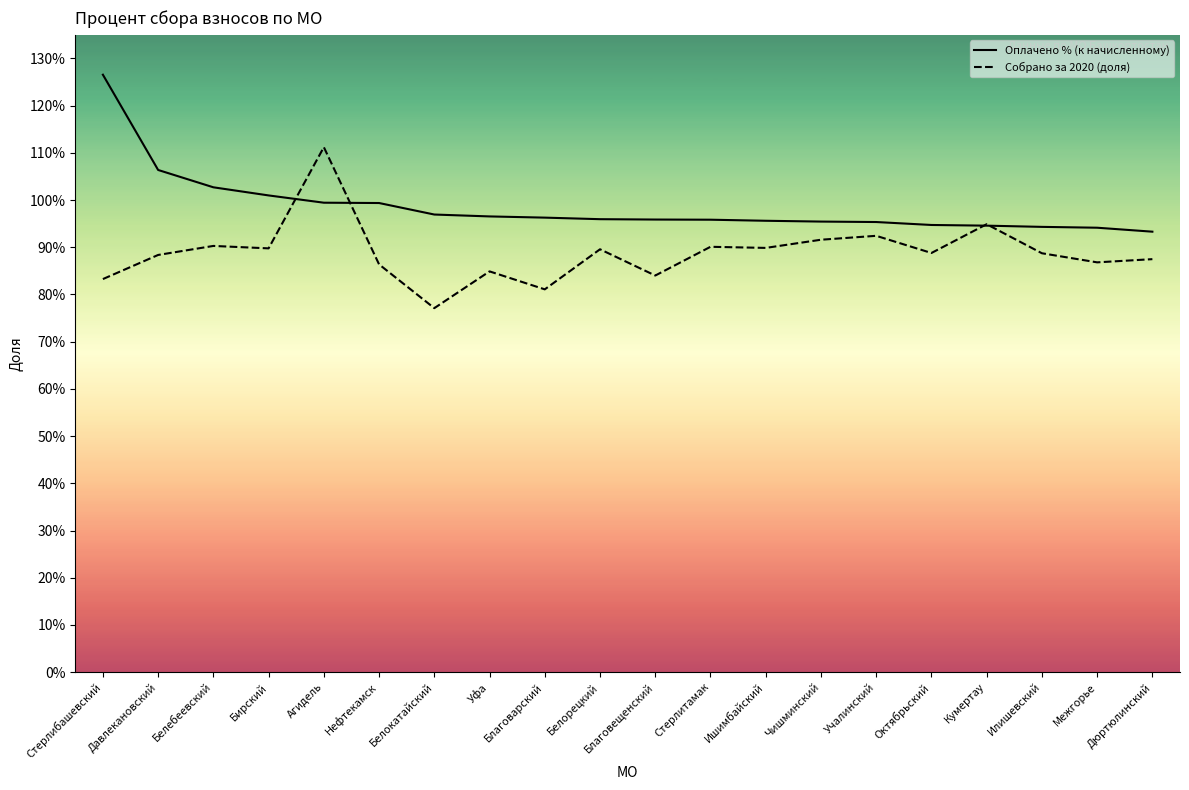

Does the chart display data point markers on the line(s)?

No